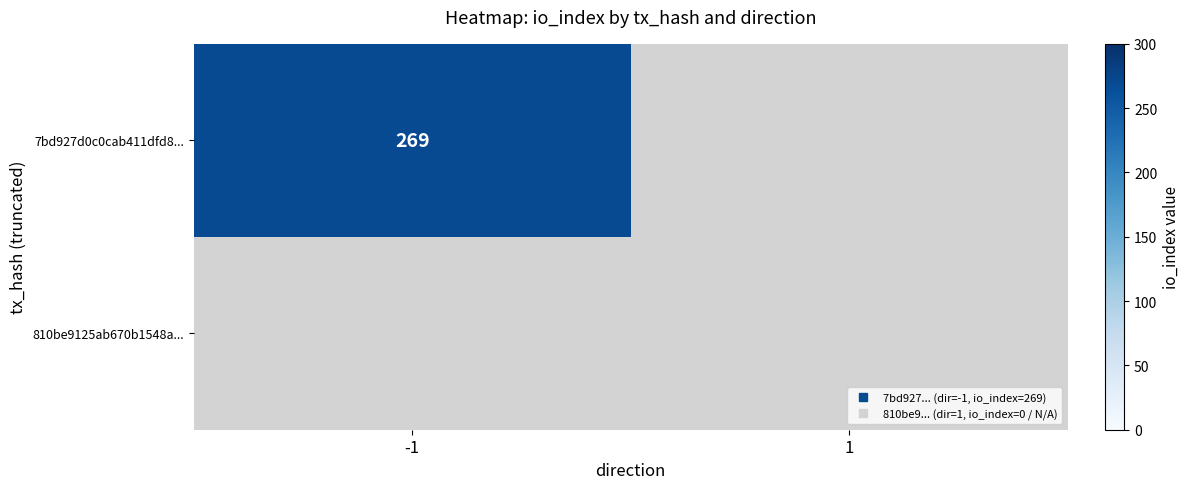

Reading left to right, transcribe all the data shown in this chart.

7bd927d0c0cab411dfd86ce13628698420702e6: -1	269
810be9125ab670b1548a55bcb8c875a8d75833e: 1	0